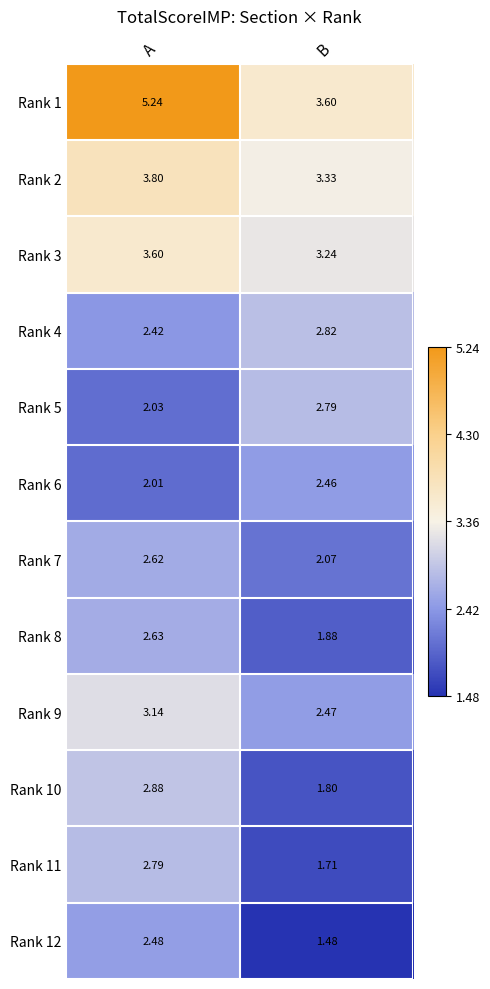

At which category does the chart reach its minimum across all series?

B